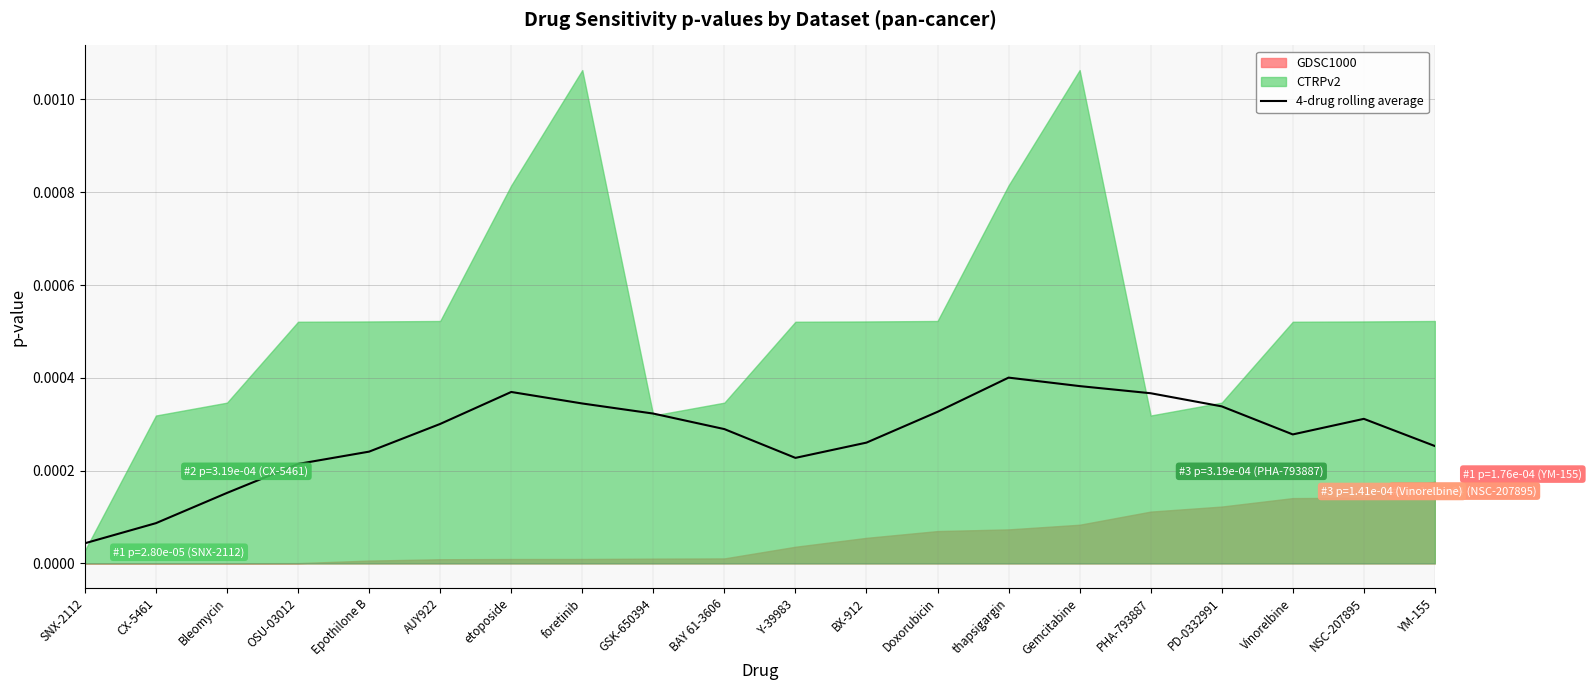

At which label is 4-drug rolling average closest to 0?

SNX-2112